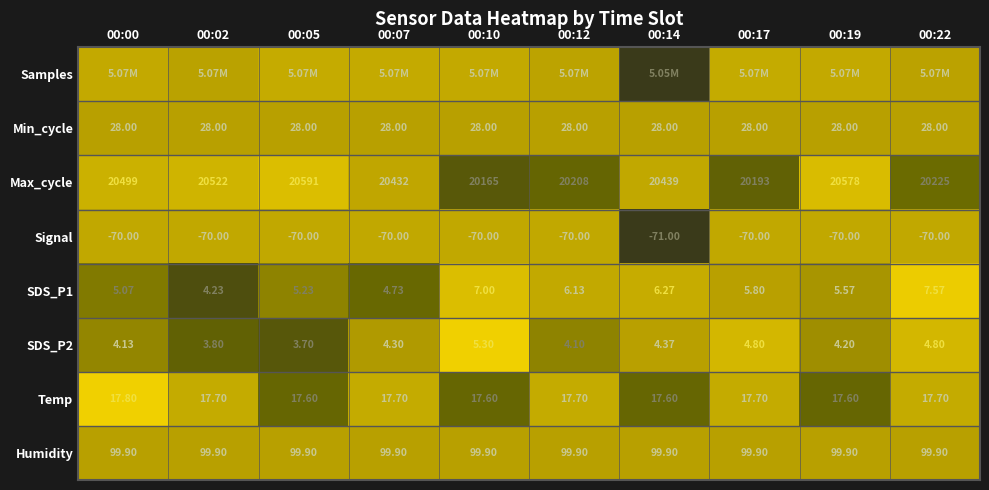

Is the value of SDS_P2 at 00:17 greater than the value of Min_cycle at 00:02?

No